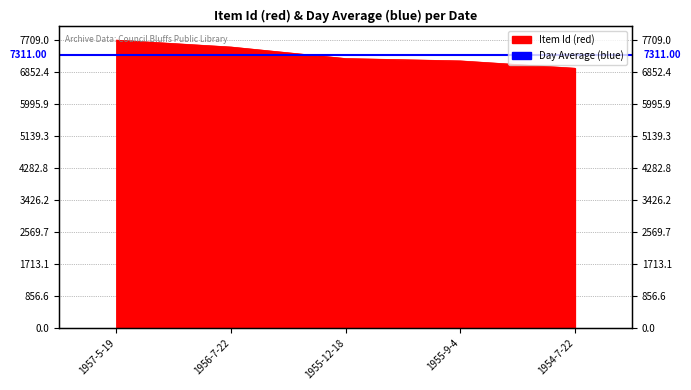

How many values are below 7215?

2